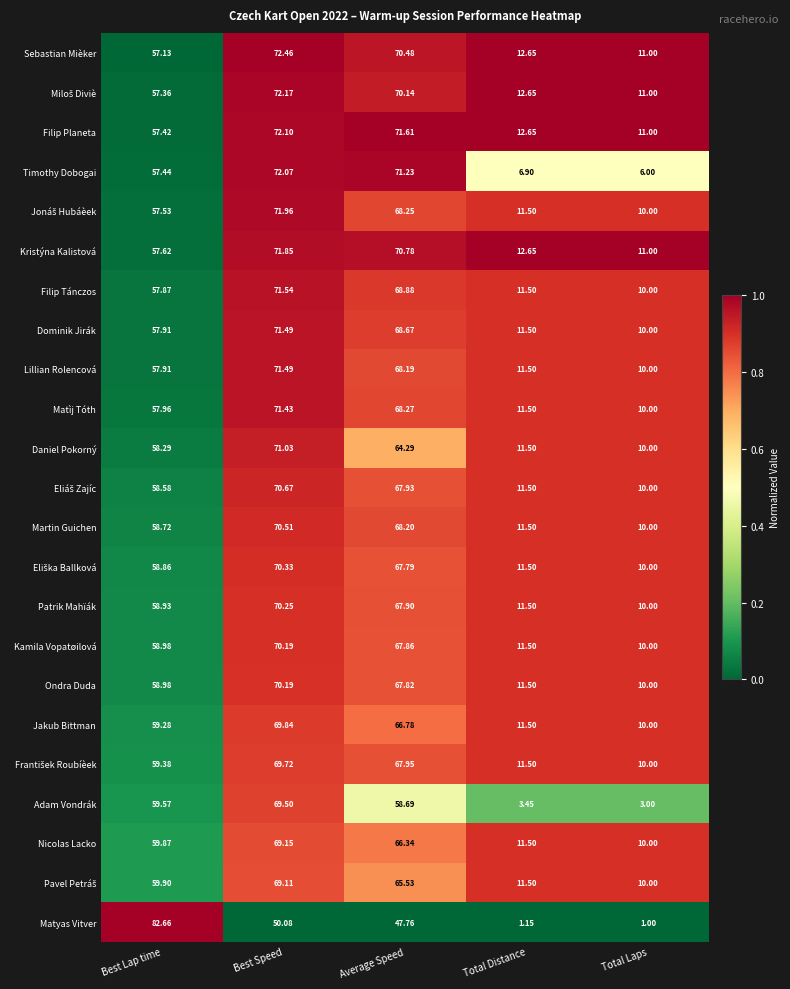

Where does the Lillian Rolencová series first go above 57?

Best Lap time